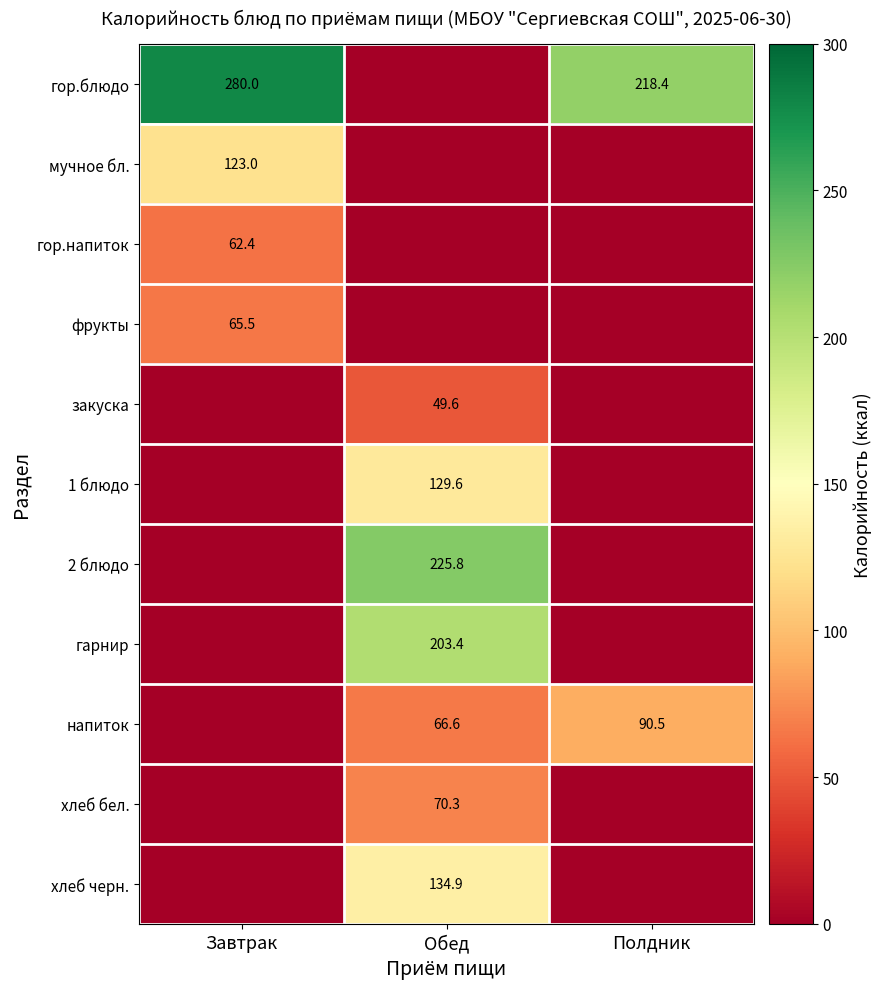

Is it true that фрукты equals 29.4 at Завтрак?

False